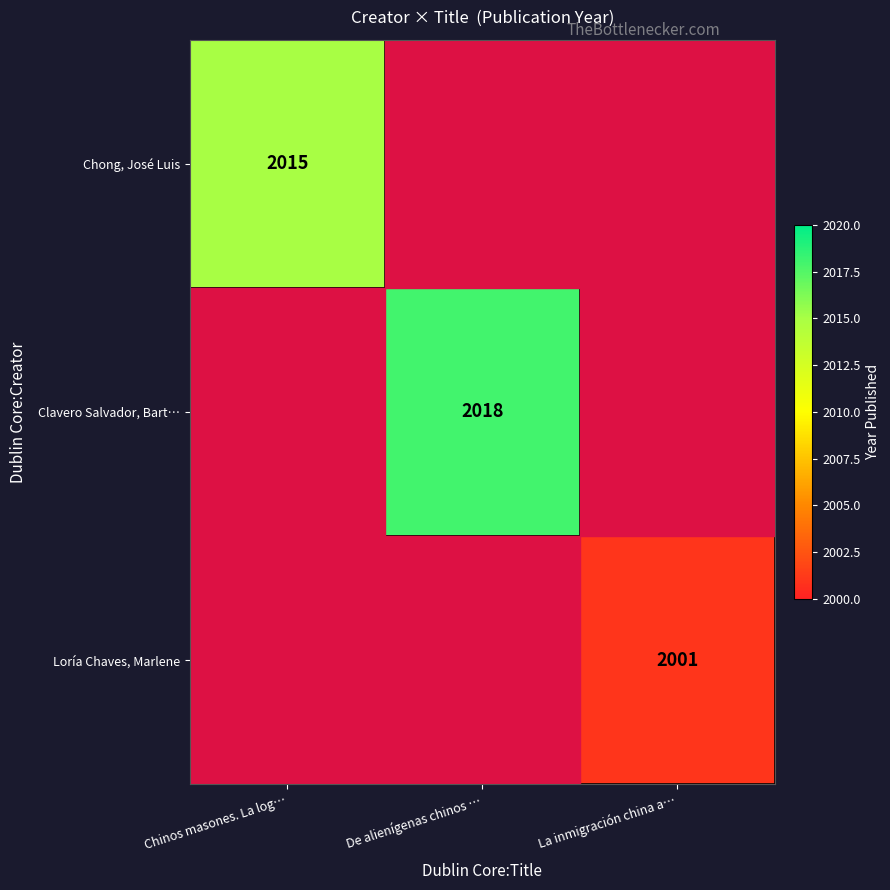

The Loría Chaves, Marlene series shows 406 at La inmigración china a…. True or false?

False